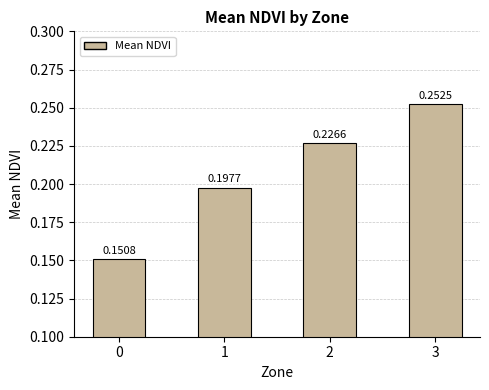

Which has a higher value, 3 or 1?

3